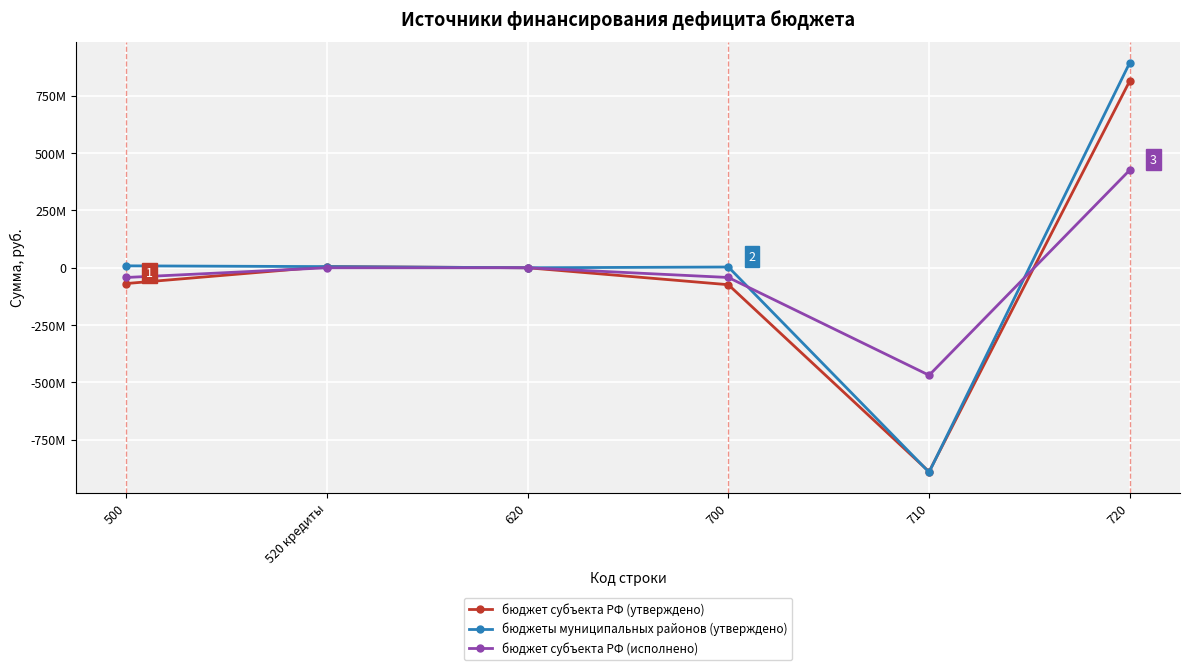

What are all the series names shown in the legend?

бюджет субъекта РФ (утверждено), бюджеты муниципальных районов (утверждено), бюджет субъекта РФ (исполнено)